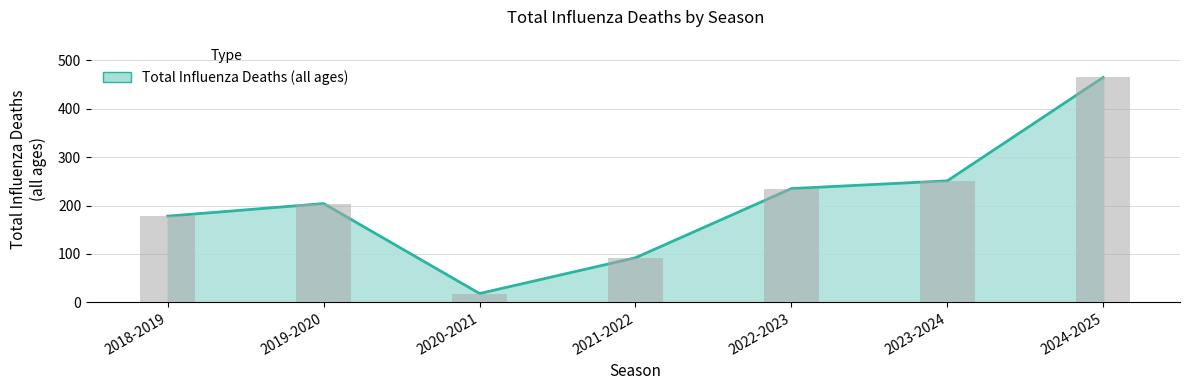

The value at 2022-2023 is 235. True or false?

True